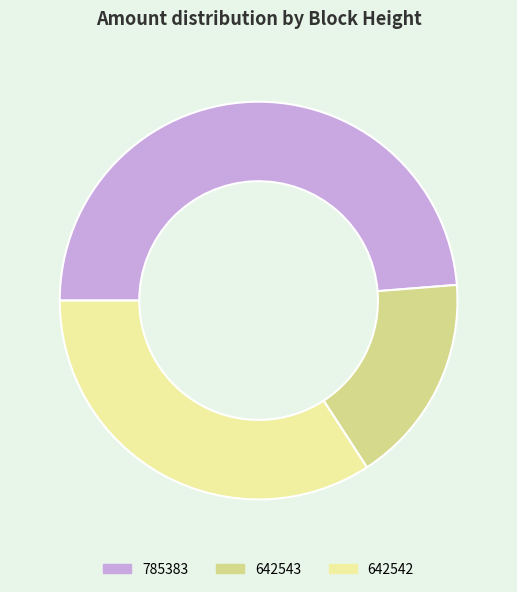

Does any single category account for the majority?

No